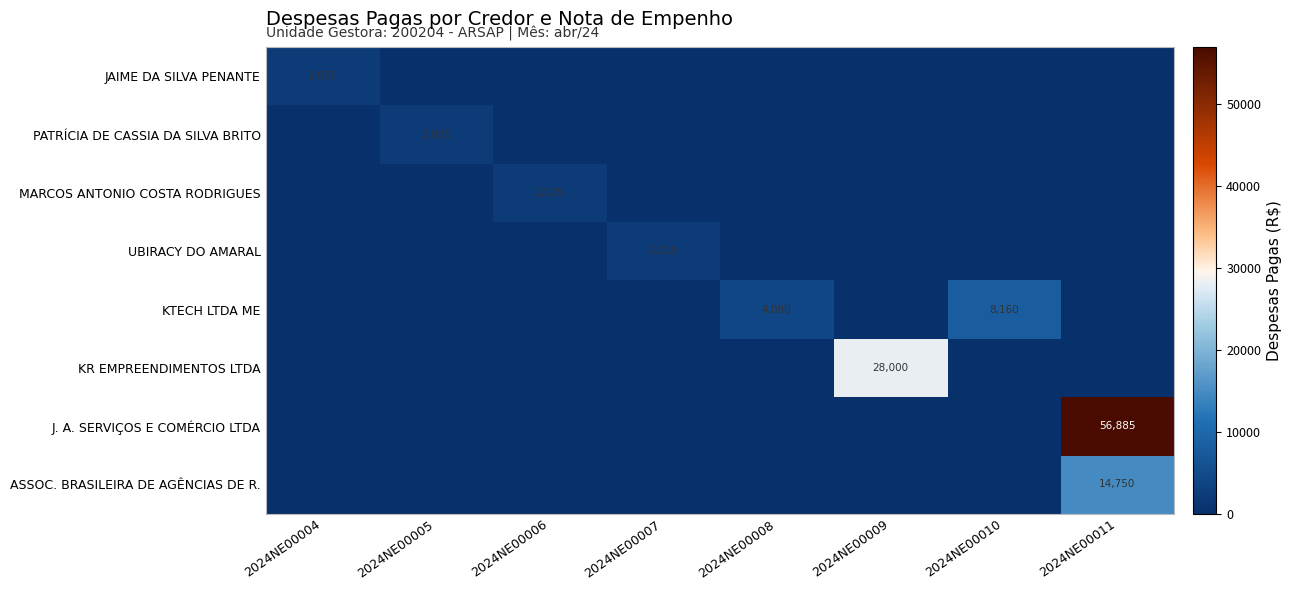

The UBIRACY DO AMARAL series shows 0.0 at 2024NE00011. True or false?

True